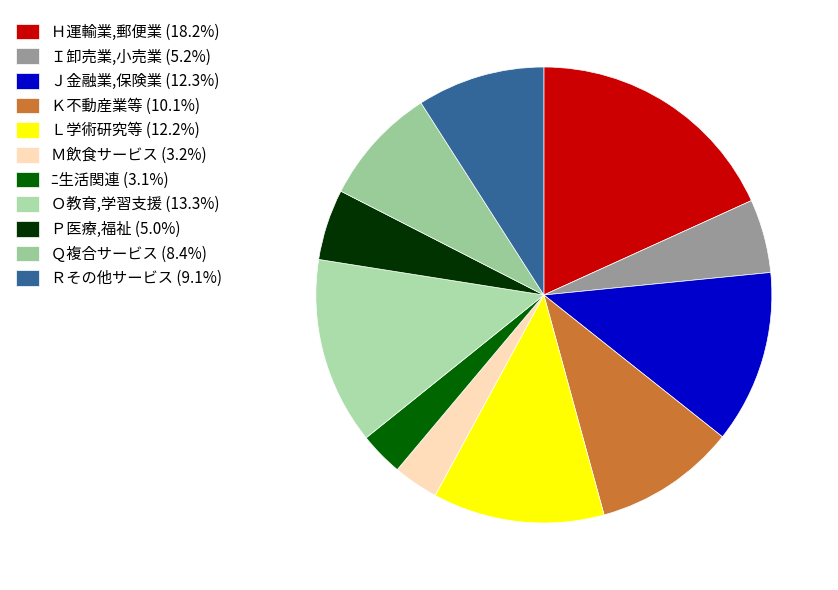

How many segments does this pie chart have?

11